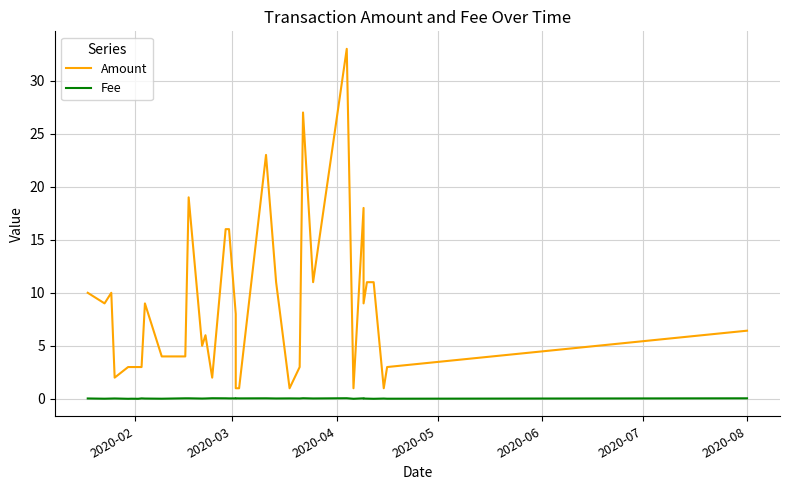

Does the chart display data point markers on the line(s)?

No